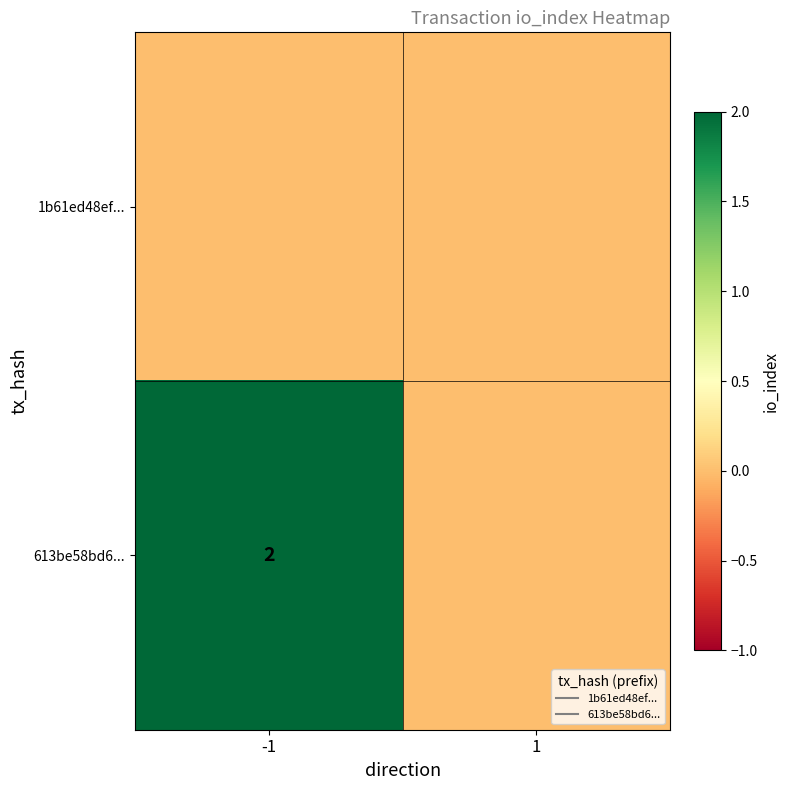

Which series has the largest total across all categories?

613be58bd6...